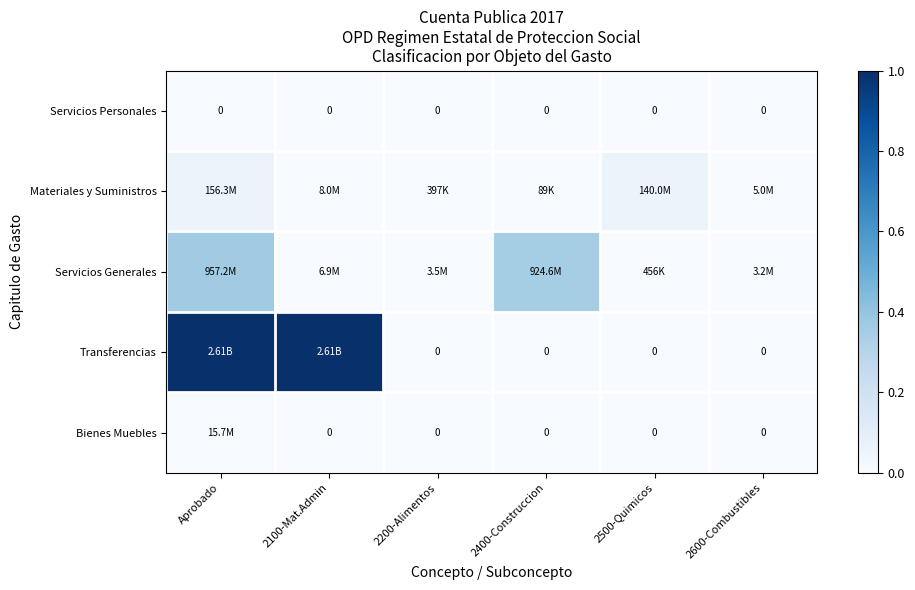

At which category is the sum across all series the highest?

Aprobado